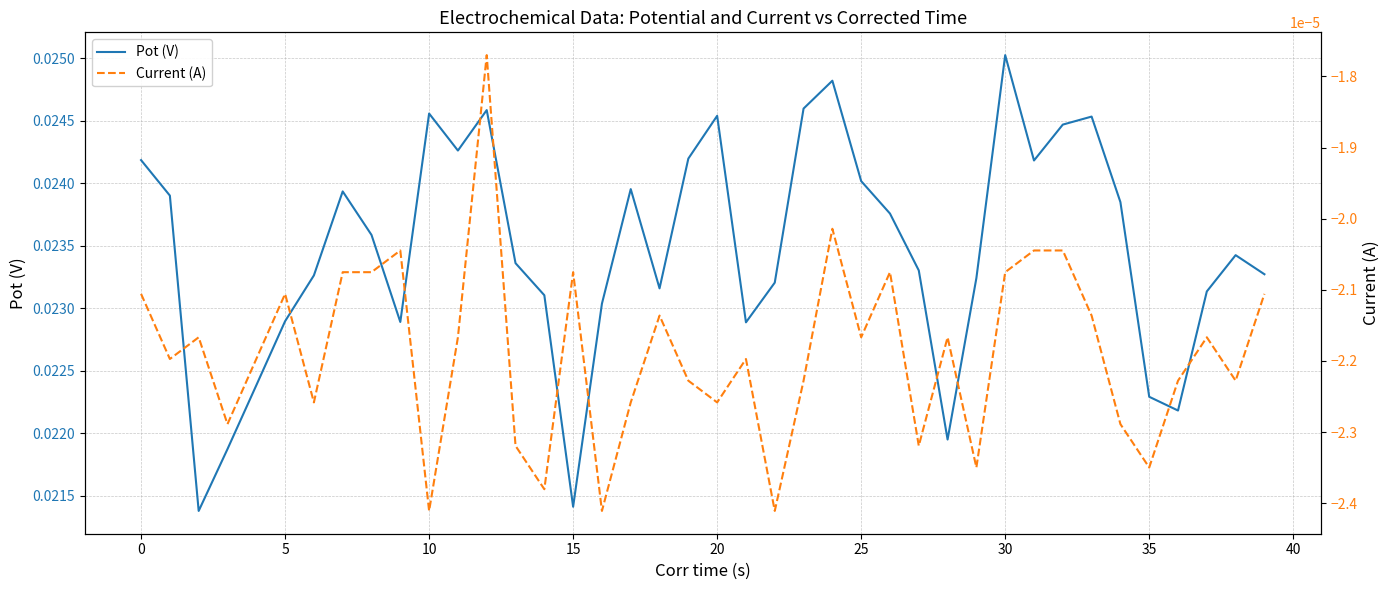

Which series changed the most between 10 and 24?

Pot (V)